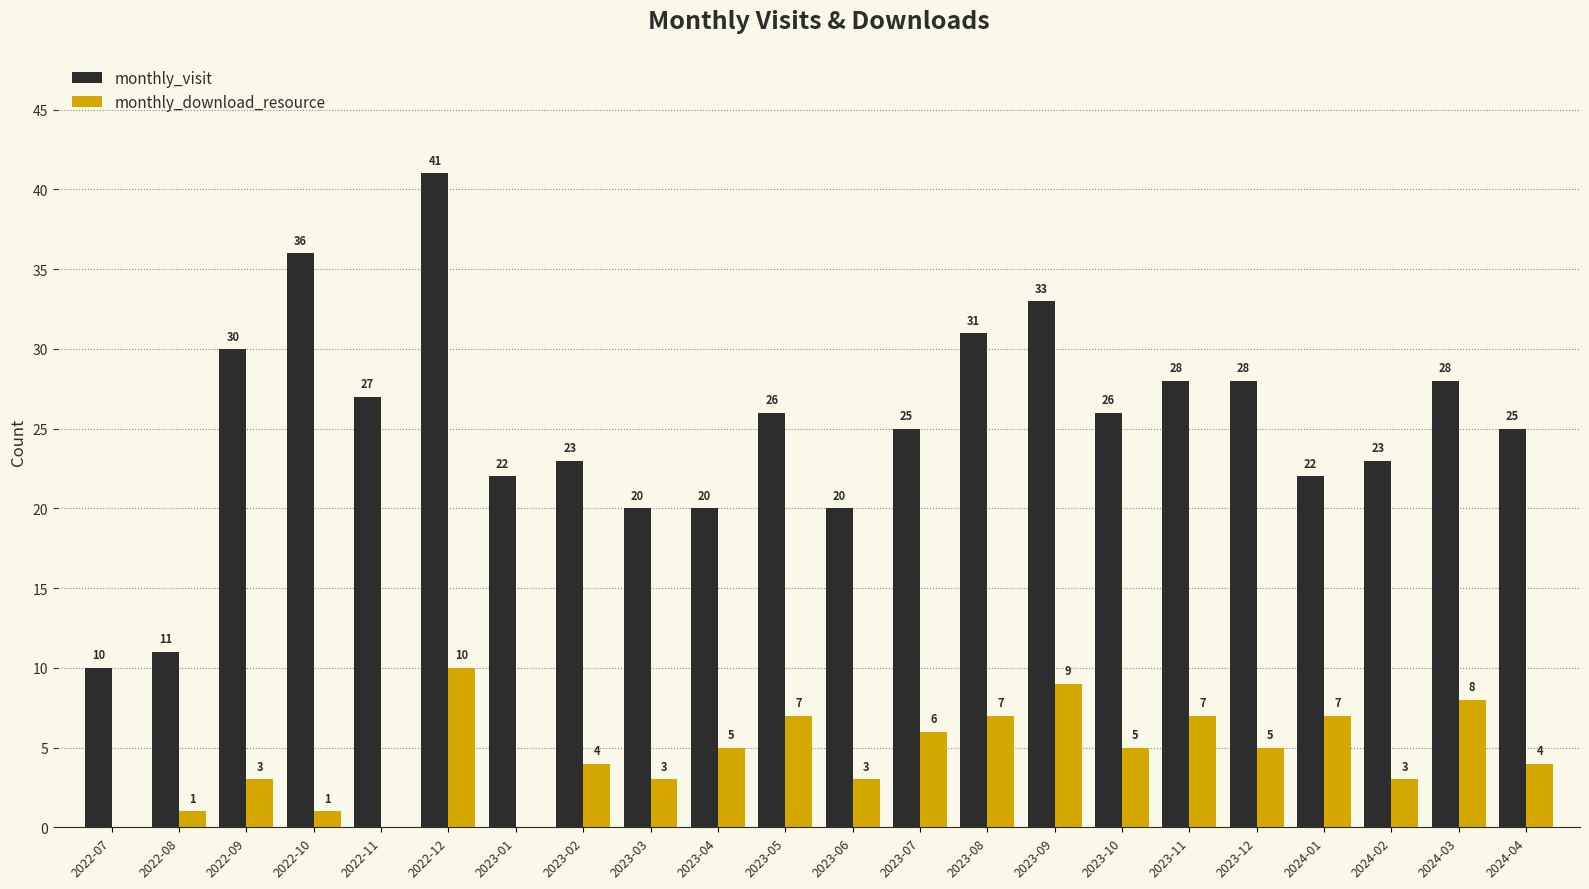

What is the approximate value of monthly_visit at 2024-03, to the nearest 5?

30